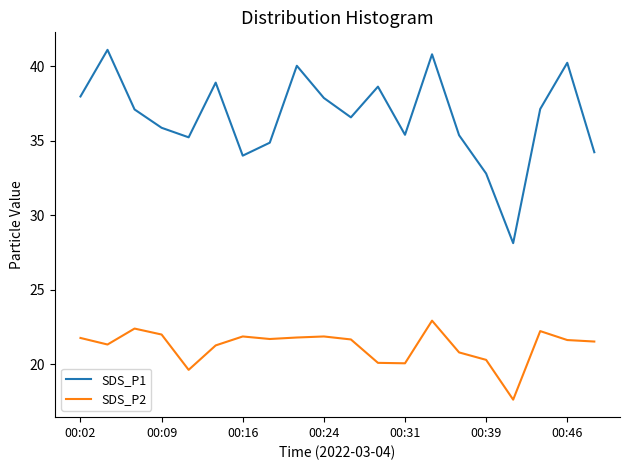

True or false: SDS_P2 and SDS_P1 intersect in this chart.

False